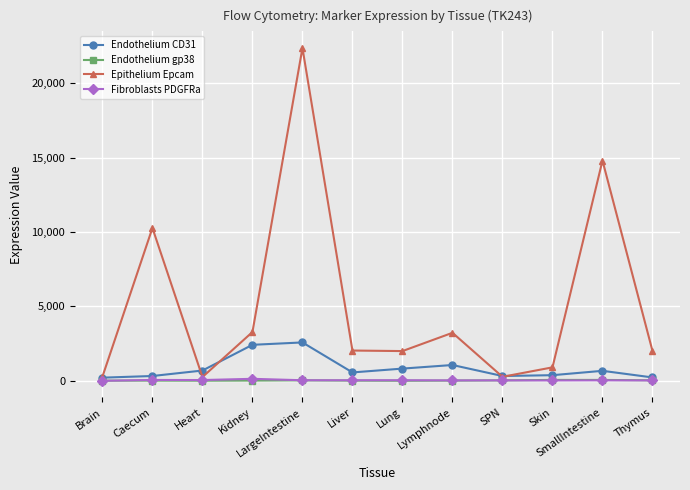

Which label corresponds to the largest value in the chart?

LargeIntestine